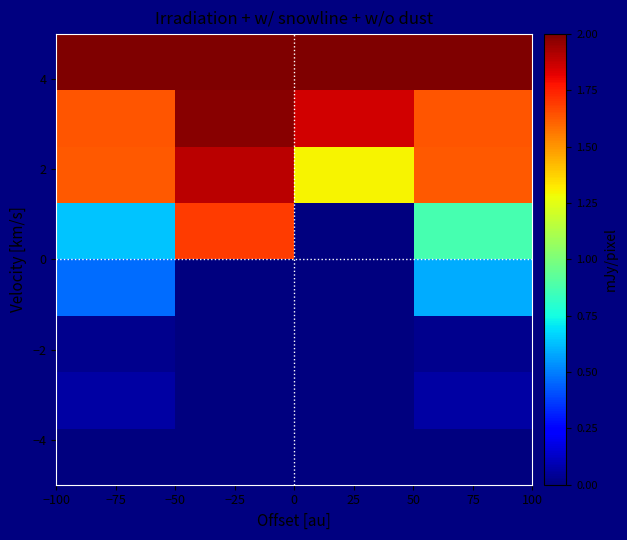

How many series are shown in this chart?

8